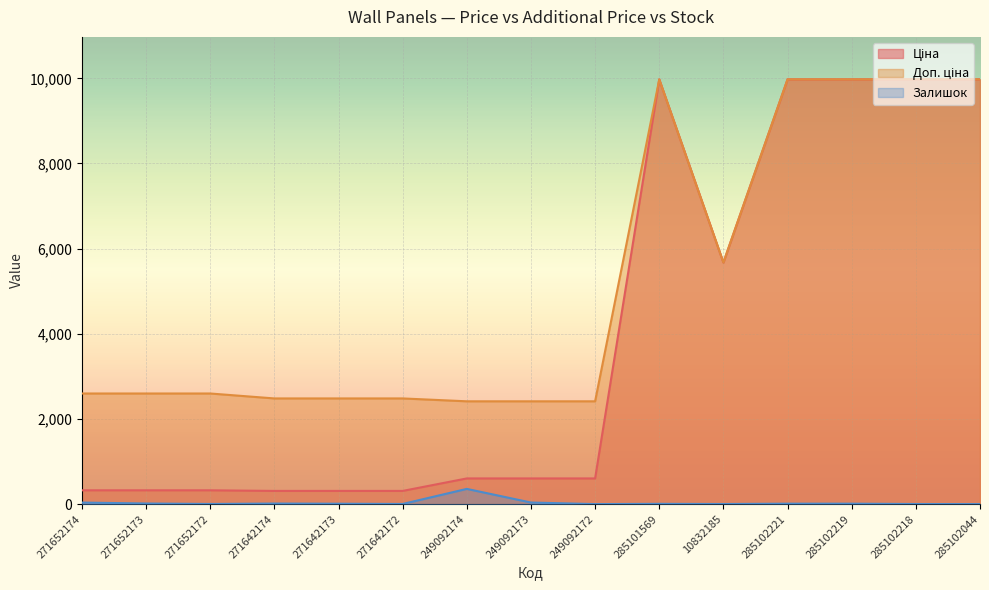

What are all the series names shown in the legend?

Ціна, Доп. ціна, Залишок